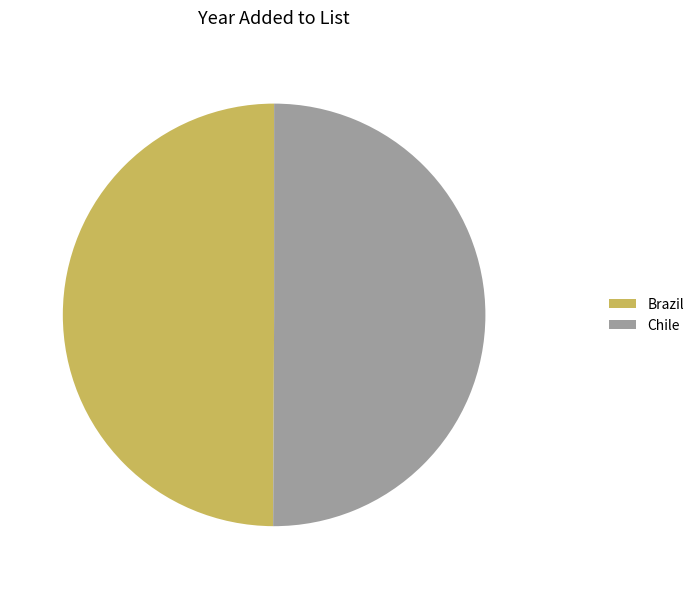

True or false: Chile accounts for 59% of the total.

False